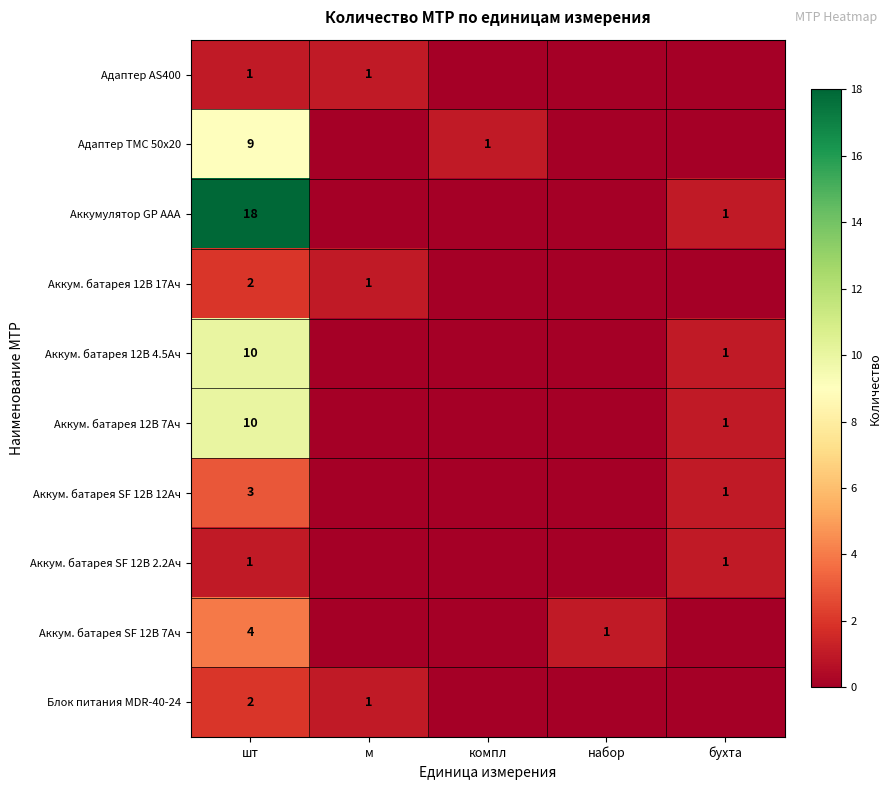

True or false: Аккумулятор GP AAA has a value of 31 at шт.

False